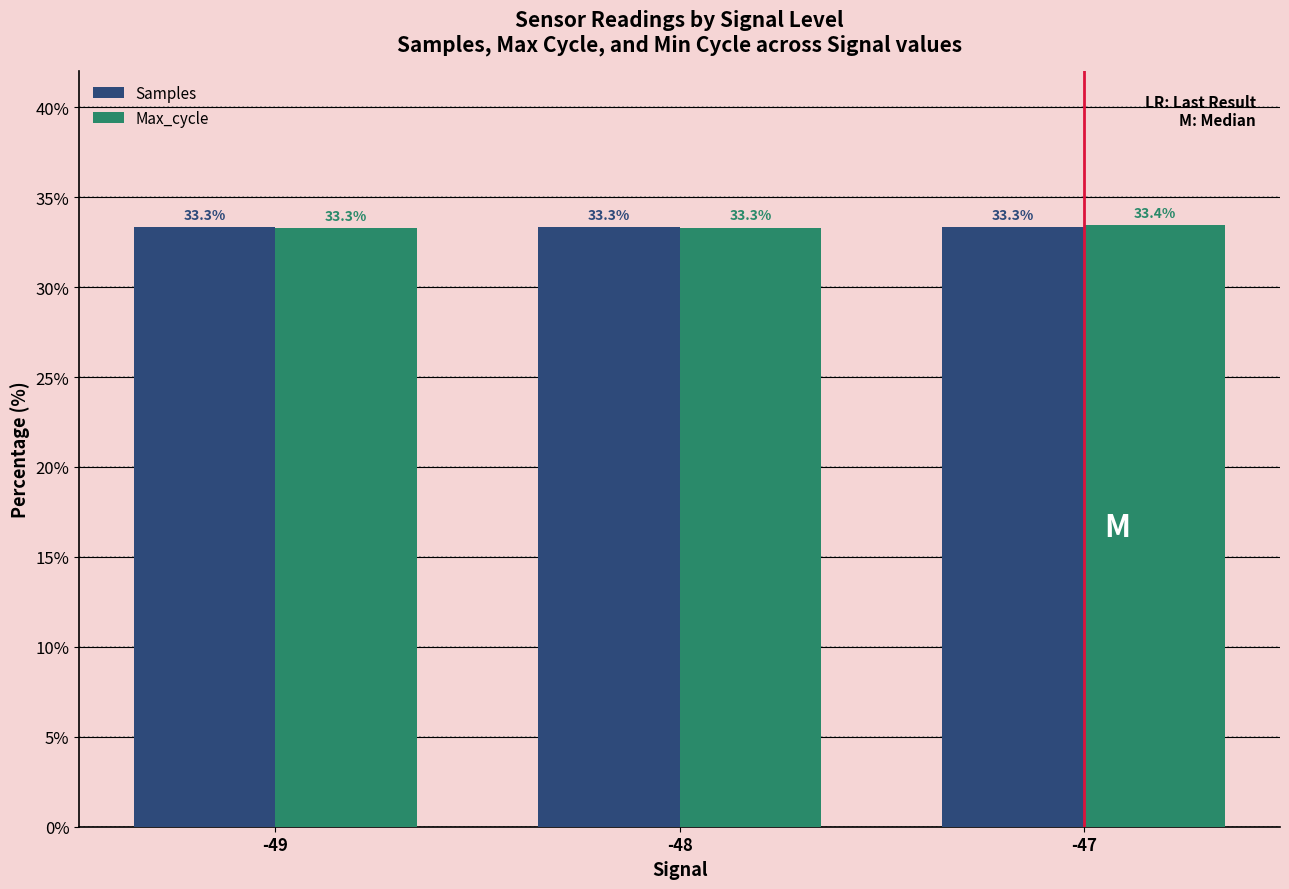

What is the spread (max minus min) of values at -49?

0.1